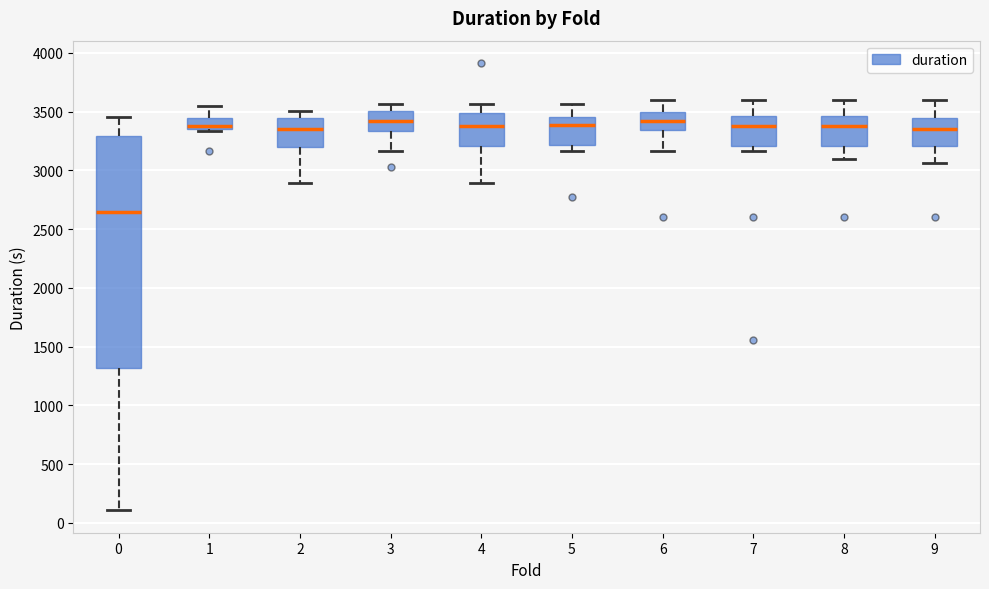

Reading left to right, read every box against the y-axis: the position of its median line, the range the box covers, and the ends of its whiskers. The values are not printed on the chart, so give them approximately, as read against the axis.

0: median 2650, box 1300 to 3300, whiskers 100 to 3450
1: median 3400, box 3350 to 3450, whiskers 3350 (just below the box's lower edge) to 3550
2: median 3350, box 3200 to 3450, whiskers 2900 to 3500
3: median 3400, box 3350 to 3500, whiskers 3150 to 3550
4: median 3400, box 3200 to 3500, whiskers 2900 to 3550
5: median 3400, box 3200 to 3450, whiskers 3150 to 3550
6: median 3400, box 3350 to 3500, whiskers 3150 to 3600
7: median 3400, box 3200 to 3450, whiskers 3150 to 3600
8: median 3400, box 3200 to 3450, whiskers 3100 to 3600
9: median 3350, box 3200 to 3450, whiskers 3050 to 3600